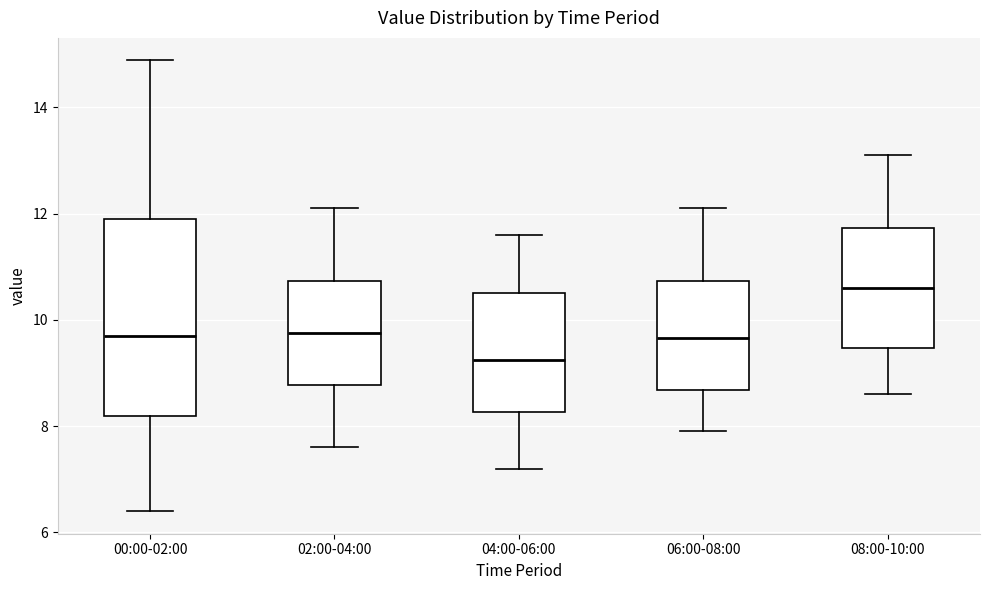

Reading left to right, transcribe this box plot: for each box, give where its median line is, the range the box spans, and where its two whiskers end, as read against the y-axis. The values are not printed on the chart, so give them approximately, as read against the axis.

00:00-02:00: median 9.8, box 8.2 to 11.8, whiskers 6.4 to 14.8
02:00-04:00: median 9.8, box 8.8 to 10.8, whiskers 7.6 to 12.2
04:00-06:00: median 9.2, box 8.2 to 10.6, whiskers 7.2 to 11.6
06:00-08:00: median 9.6, box 8.6 to 10.8, whiskers 8.0 to 12.2
08:00-10:00: median 10.6, box 9.4 to 11.8, whiskers 8.6 to 13.2